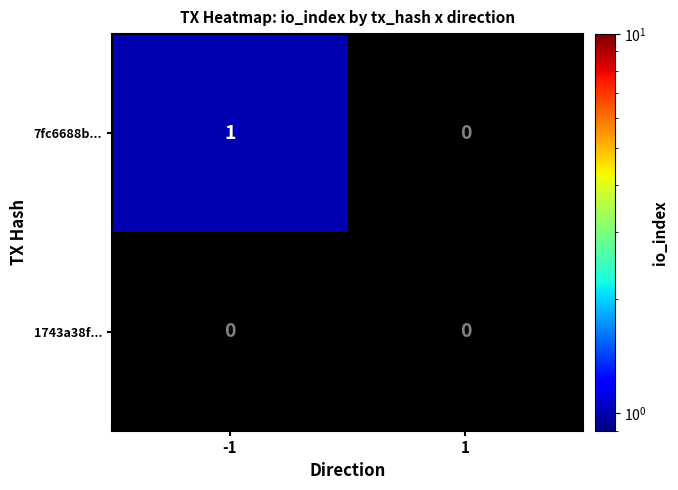

List the series in order of their peak value, lowest first.

1743a38f..., 7fc6688b...